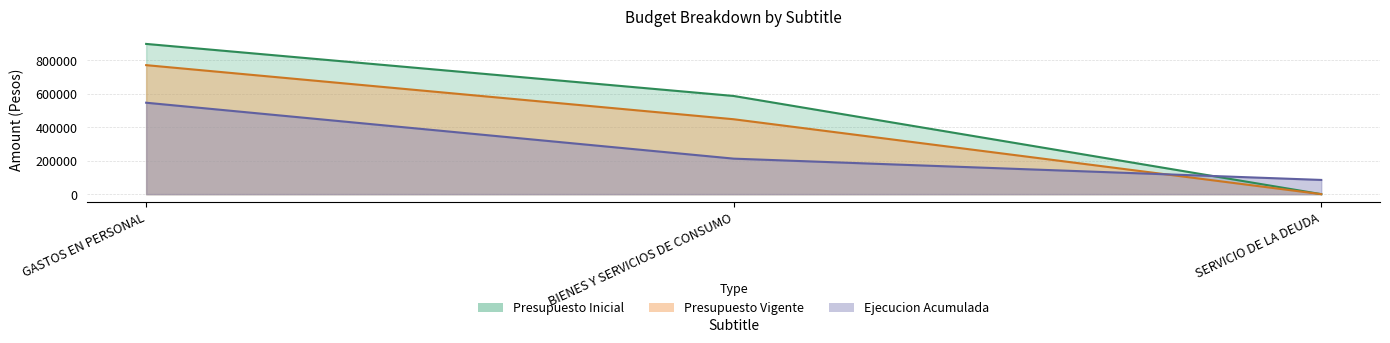

What are all the series names shown in the legend?

Presupuesto Inicial, Presupuesto Vigente, Ejecucion Acumulada